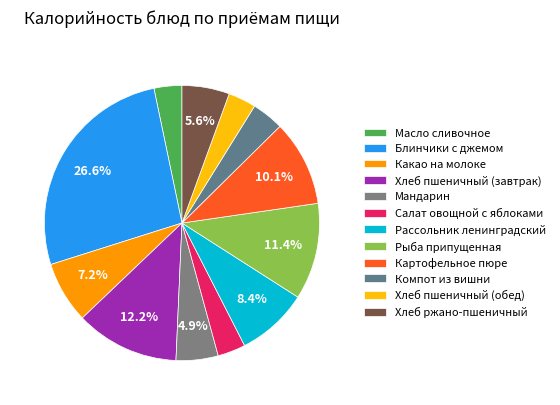

Is there a majority slice in this chart?

No